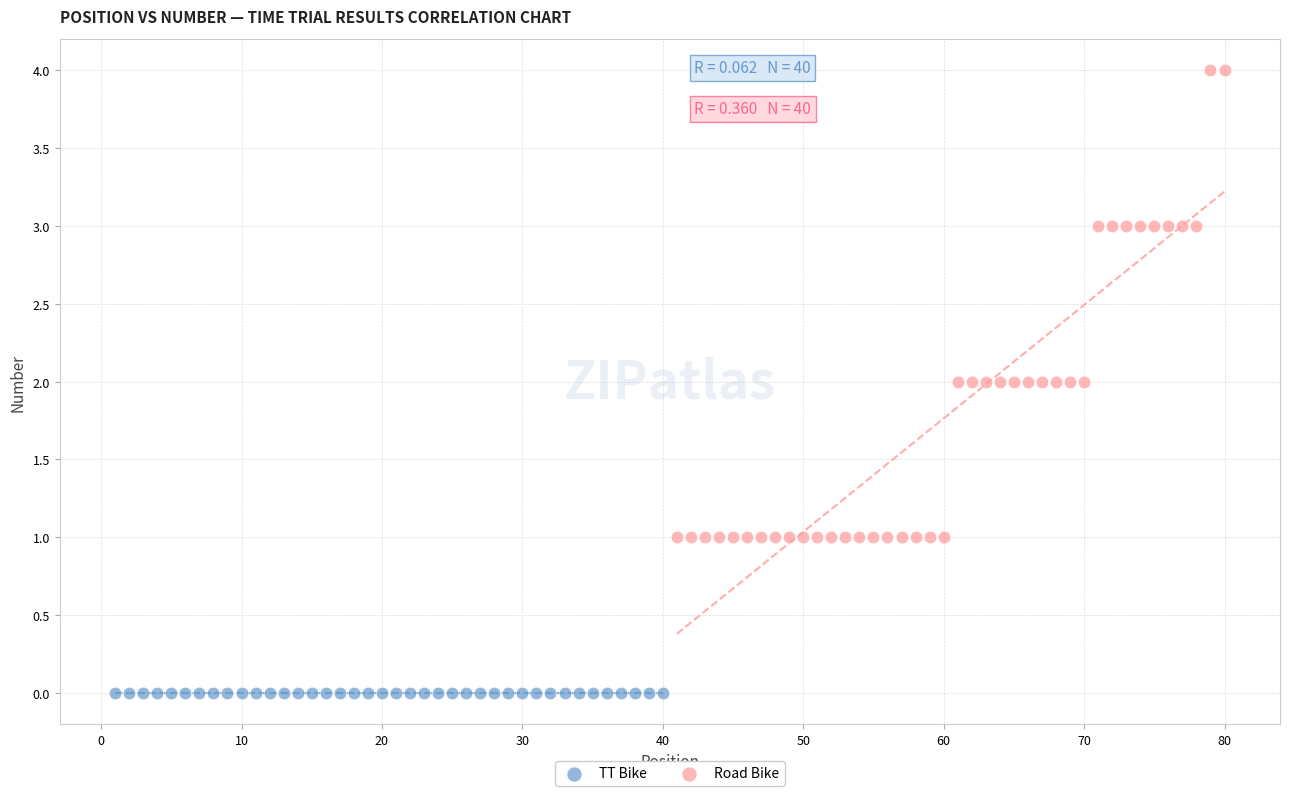

Which series contains the highest Y value?

Road Bike